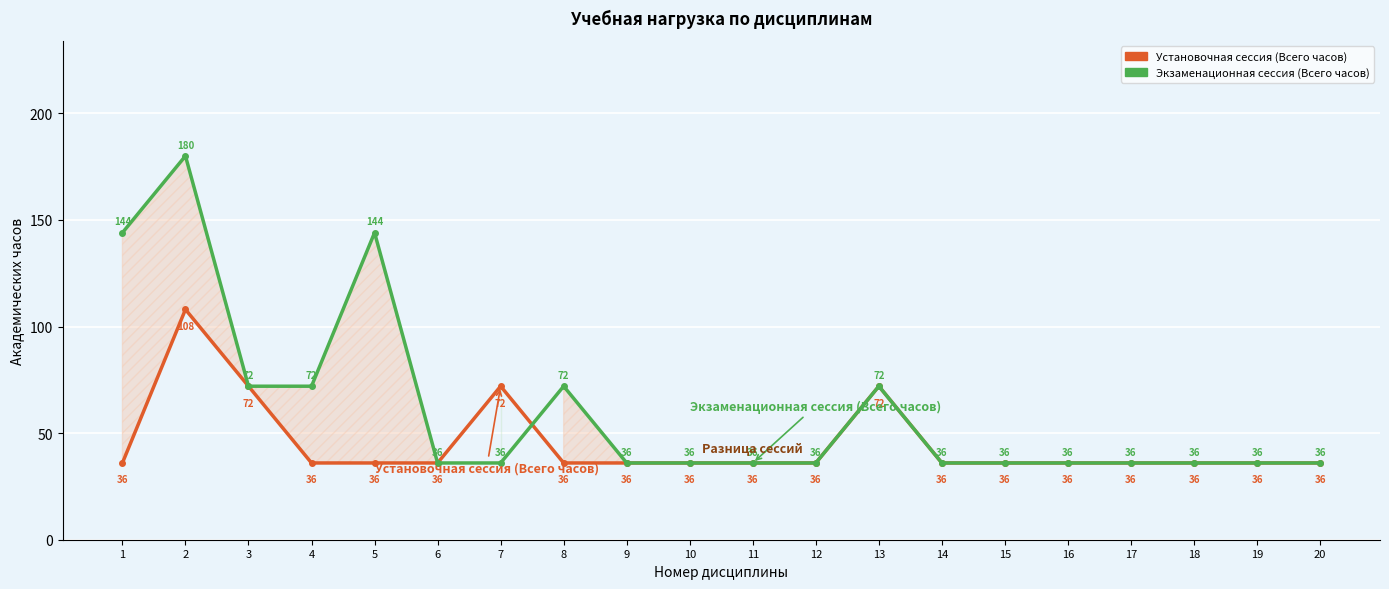

Reading left to right, transcribe all the data shown in this chart.

Установочная сессия (Всего часов): 1=36	2=108	3=72	4=36	5=36	6=36	7=72	8=36	9=36	10=36	11=36	12=36	13=72	14=36	15=36	16=36	17=36	18=36	19=36	20=36
Экзаменационная сессия (Всего часов): 1=144	2=180	3=72	4=72	5=144	6=36	7=36	8=72	9=36	10=36	11=36	12=36	13=72	14=36	15=36	16=36	17=36	18=36	19=36	20=36